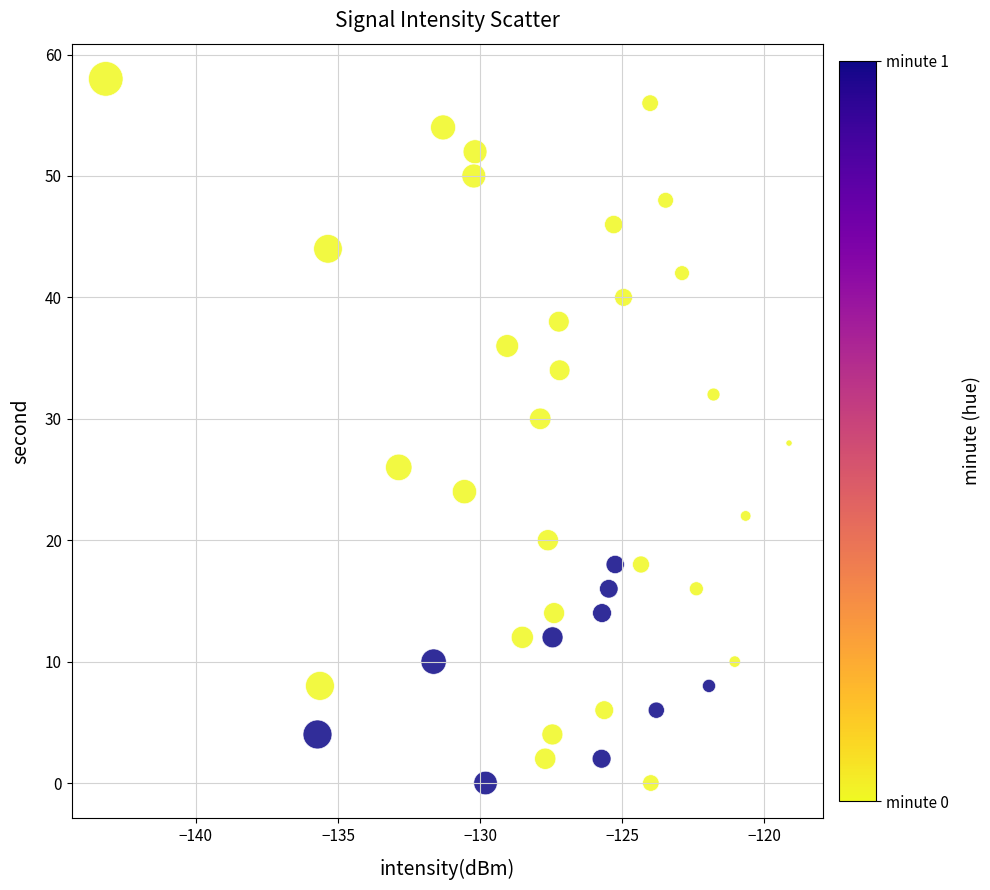

What is the range of Y values (max minus min)?

58